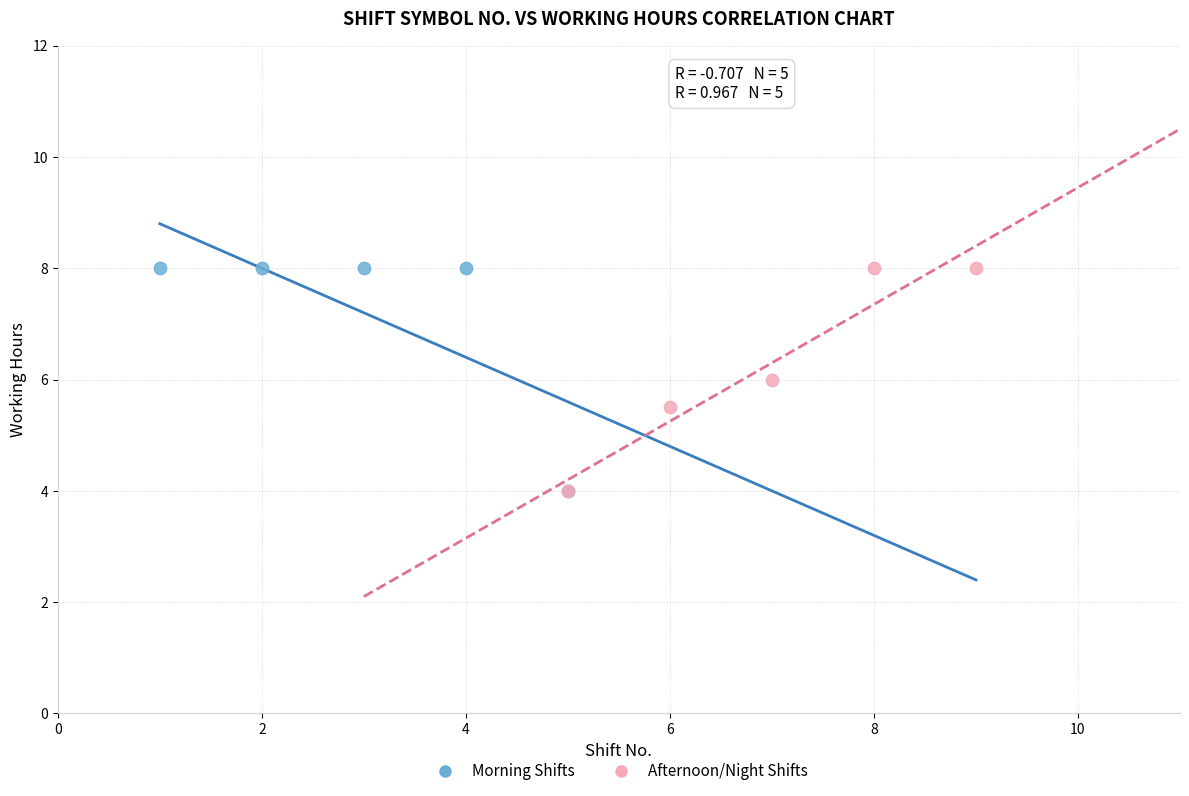

What are all the series names shown in the legend?

Morning Shifts, Afternoon/Night Shifts